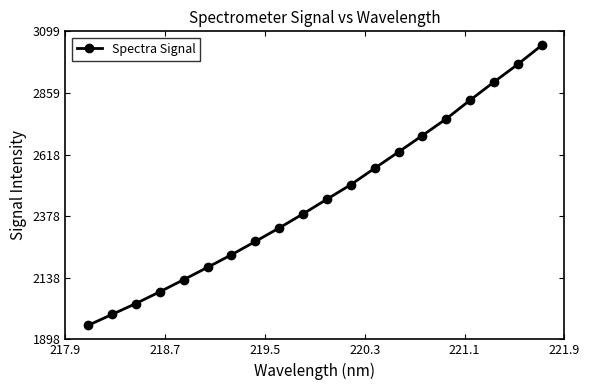

What is the difference between the maximum and second lowest values?

1049.4